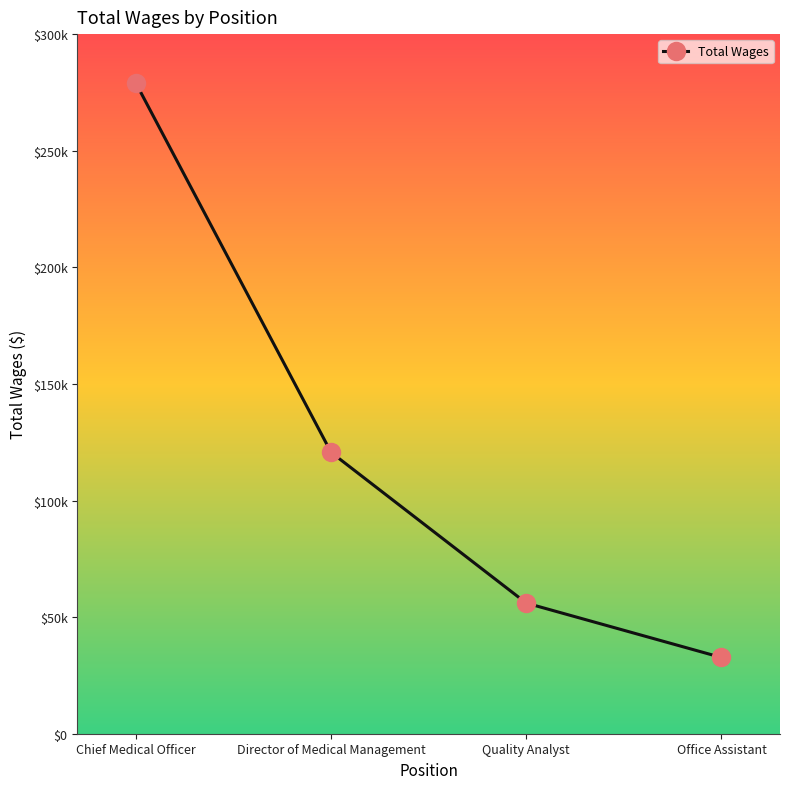

What is the difference between the second highest and second lowest values?

64632